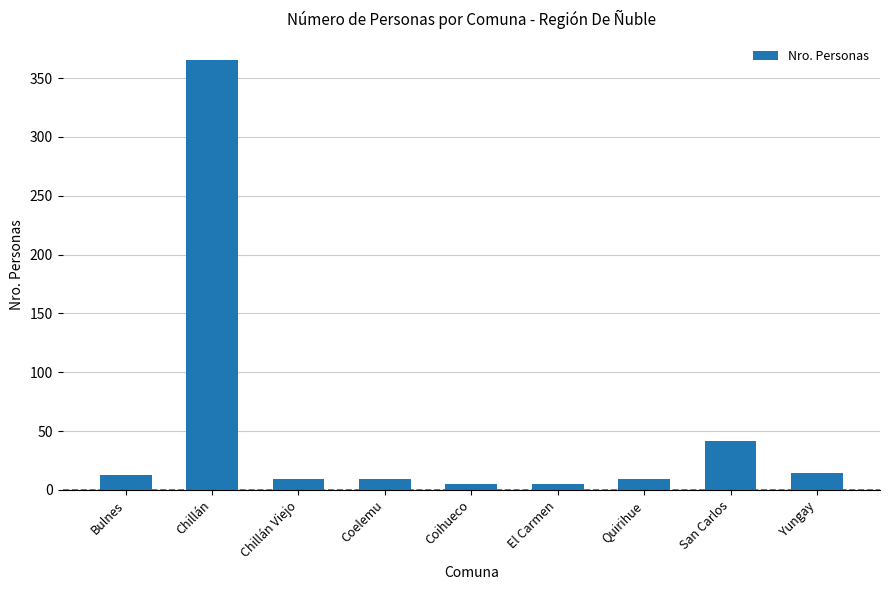

What is the value of the 1st bar from the left?

13